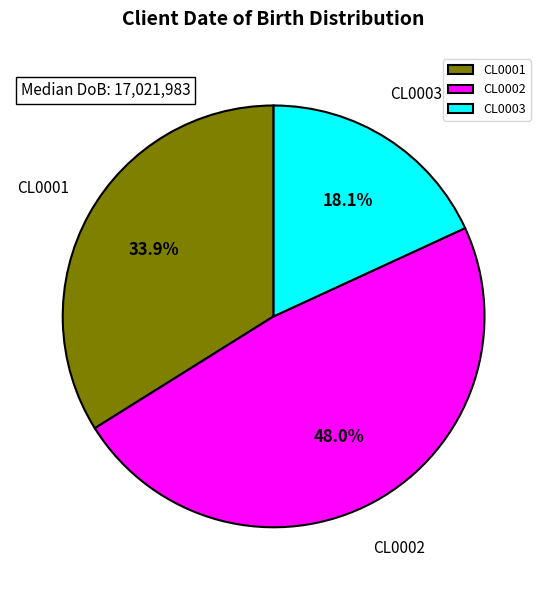

Between CL0003 and CL0001, which is larger?

CL0001